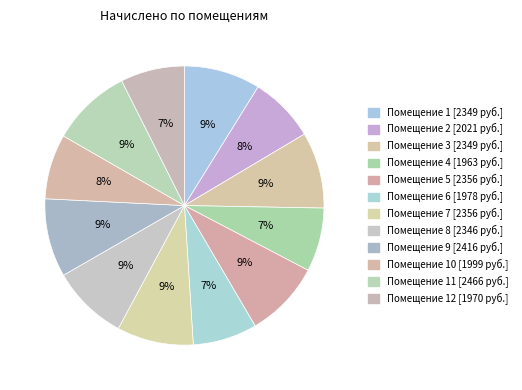

Rank the categories by value from highest to lowest.

11, 9, 7, 5, 1, 3, 8, 2, 10, 6, 12, 4